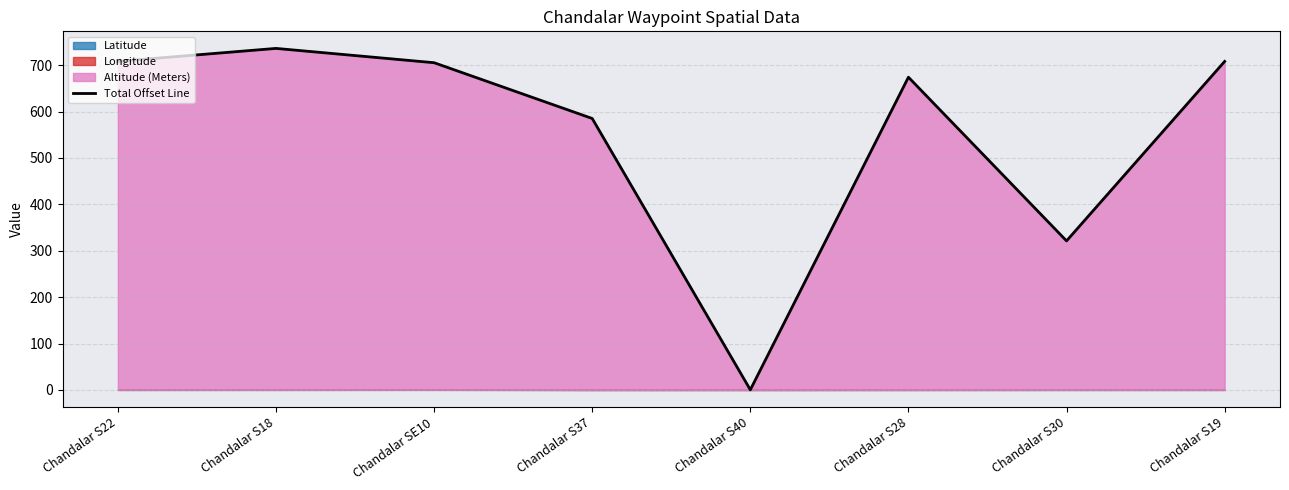

List the labels in order of value, smallest first.

Chandalar S40, Chandalar S30, Chandalar S37, Chandalar S28, Chandalar SE10, Chandalar S19, Chandalar S22, Chandalar S18